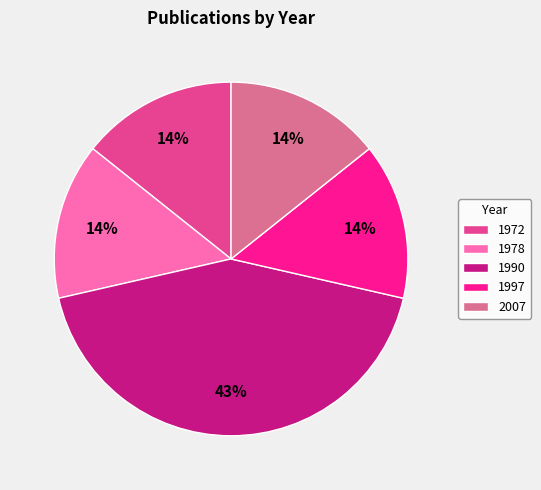

Which has a higher value, 1990 or 1972?

1990